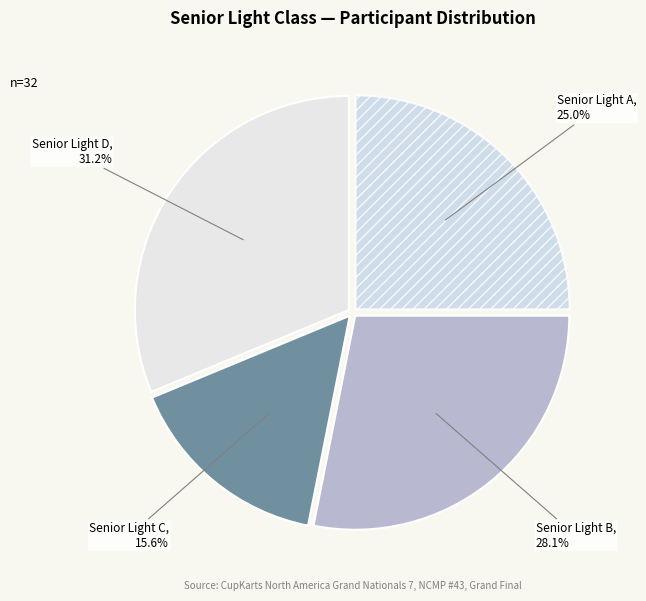

How many segments does this pie chart have?

4